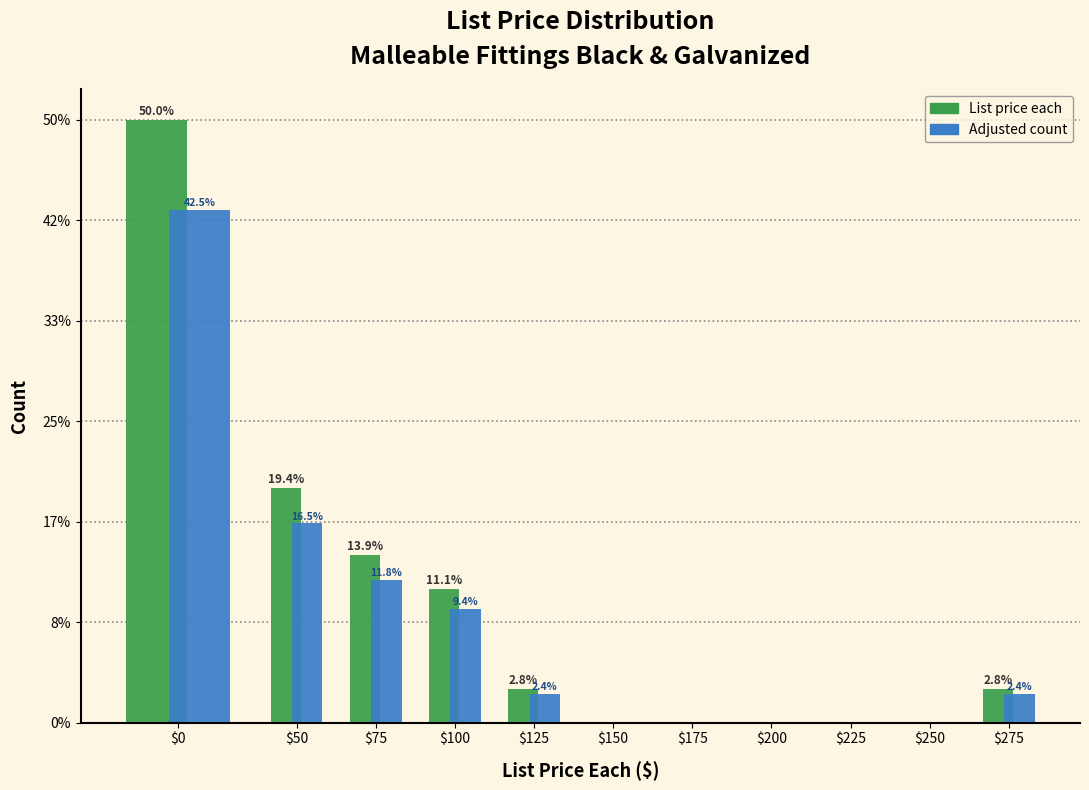

What are all the series names shown in the legend?

List price each, Adjusted count